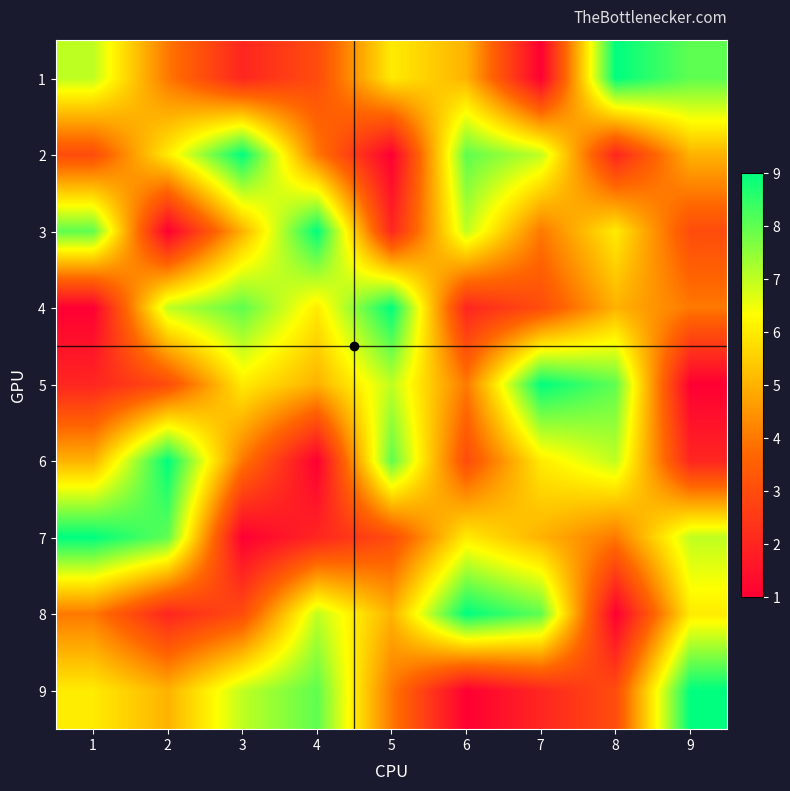

What is the smallest value displayed?

1